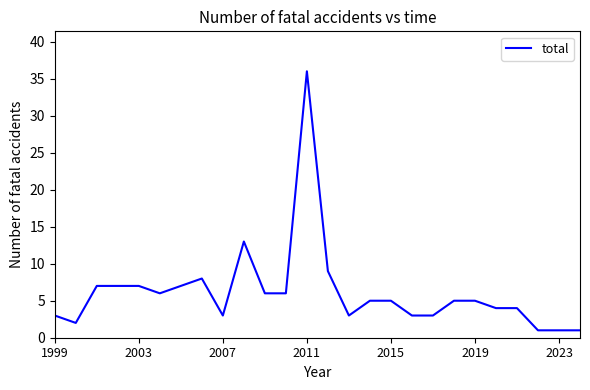

What is the greatest value displayed?

36